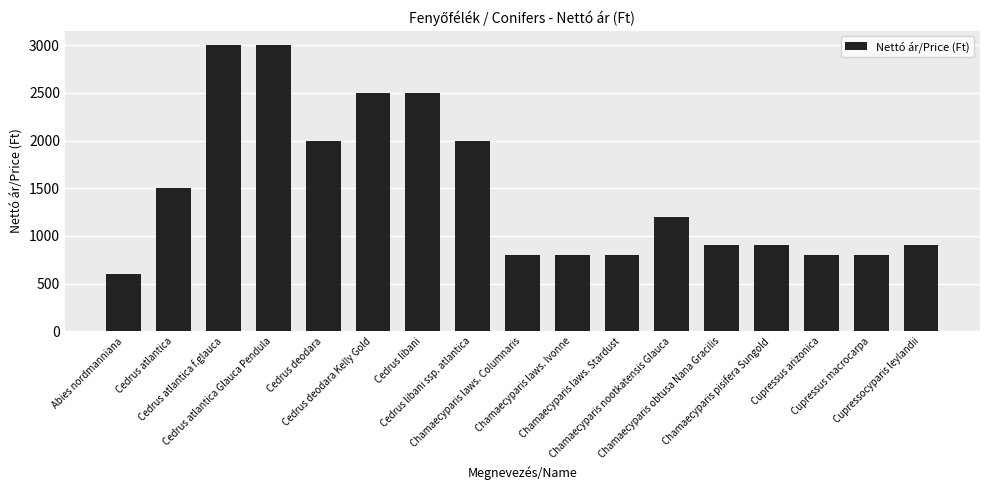

What is the difference between the maximum and minimum values?

2400